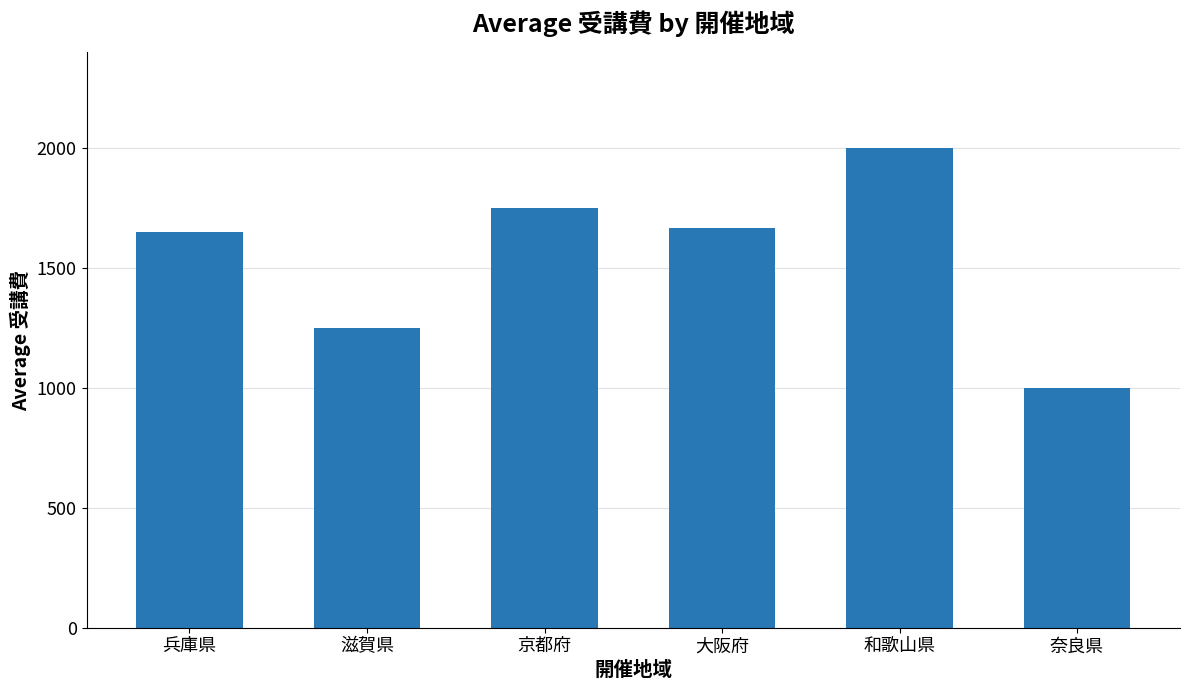

Reading left to right, what are all the values shown in this chart?

兵庫県=1650	滋賀県=1250	京都府=1750	大阪府=1667	和歌山県=2000	奈良県=1000